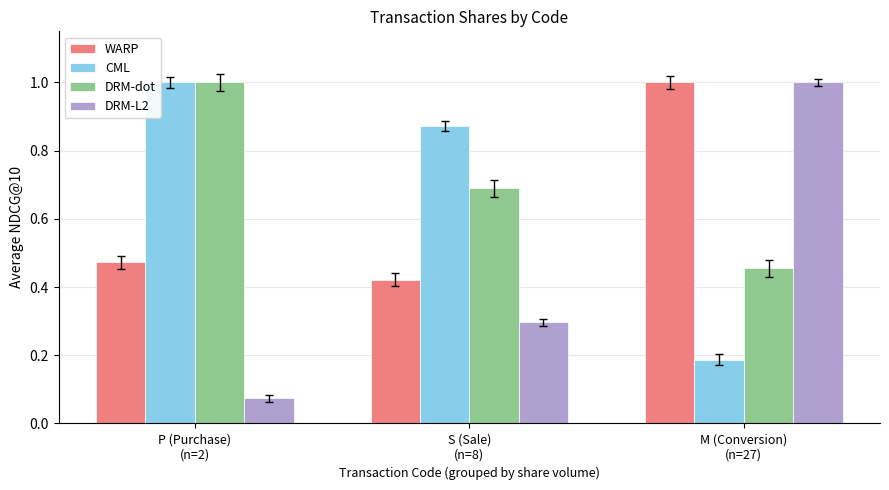

How many bars are there in total?

12